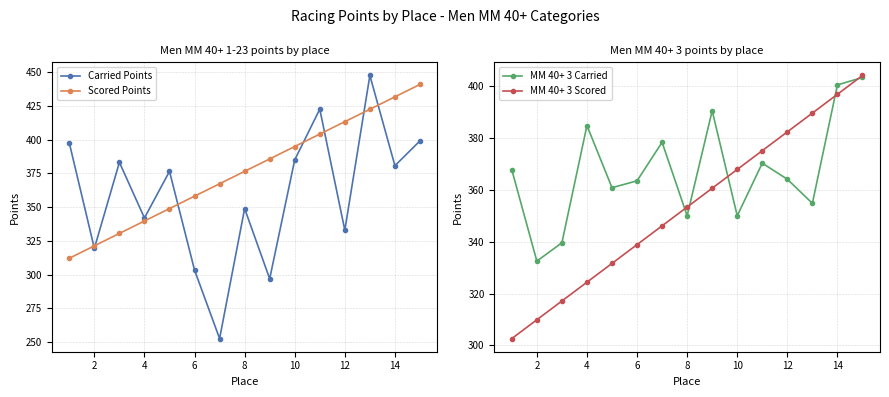

Reading left to right, transcribe all the data shown in this chart.

Carried Points: 397.5	319.5	383.2	342.0	376.5	303.3	252.6	348.9	296.9	385.0	422.6	332.9	447.5	380.7	399.1
Scored Points: 312.1	321.3	330.5	339.7	348.9	358.1	367.3	376.5	385.7	394.9	404.1	413.3	422.5	431.7	440.9
MM 40+ 3 Carried: 367.7	332.5	339.6	384.8	360.8	363.5	378.4	350.0	390.5	350.0	370.3	364.1	354.8	400.5	403.3
MM 40+ 3 Scored: 302.6	309.9	317.1	324.4	331.6	338.9	346.1	353.4	360.6	367.9	375.1	382.4	389.6	396.9	404.1